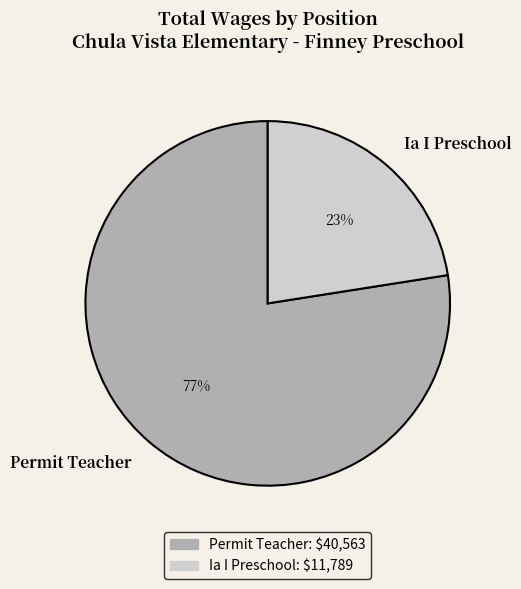

Count the number of slices in the pie.

2